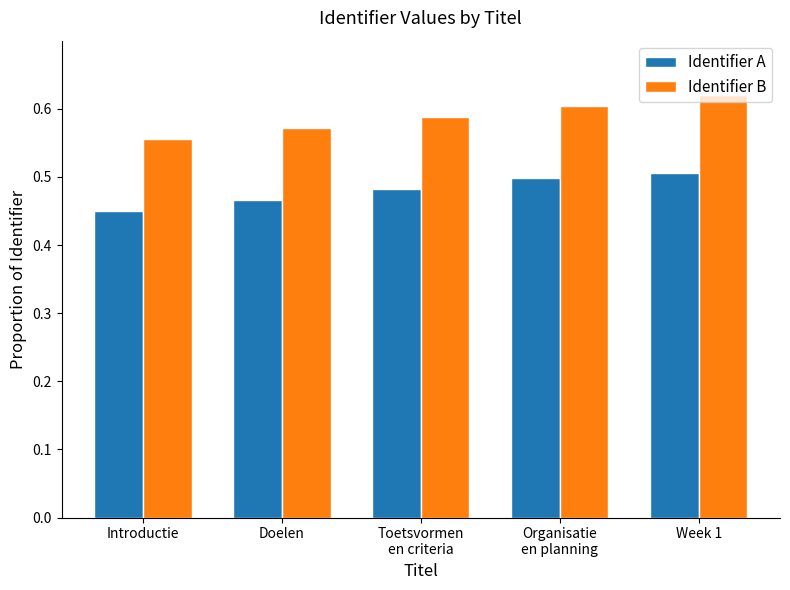

What are all the series names shown in the legend?

Identifier A, Identifier B